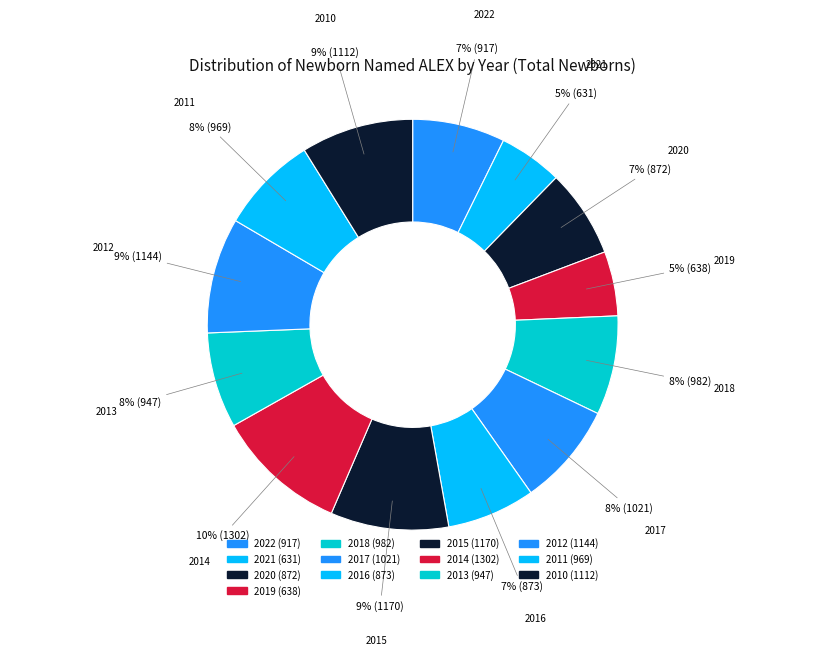

To the nearest percent, what portion does 2021 represent?

5%